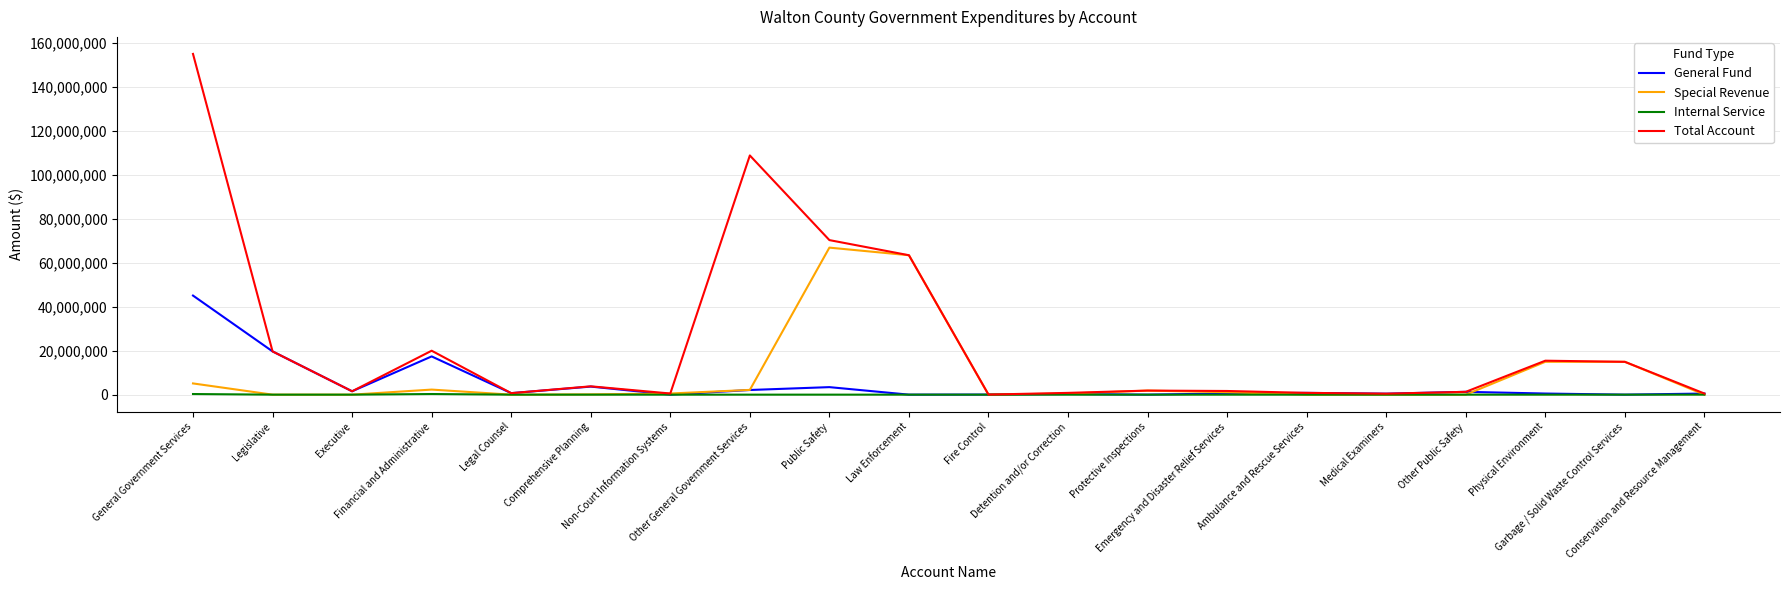

What value does the General Fund series have at Public Safety?

3417048